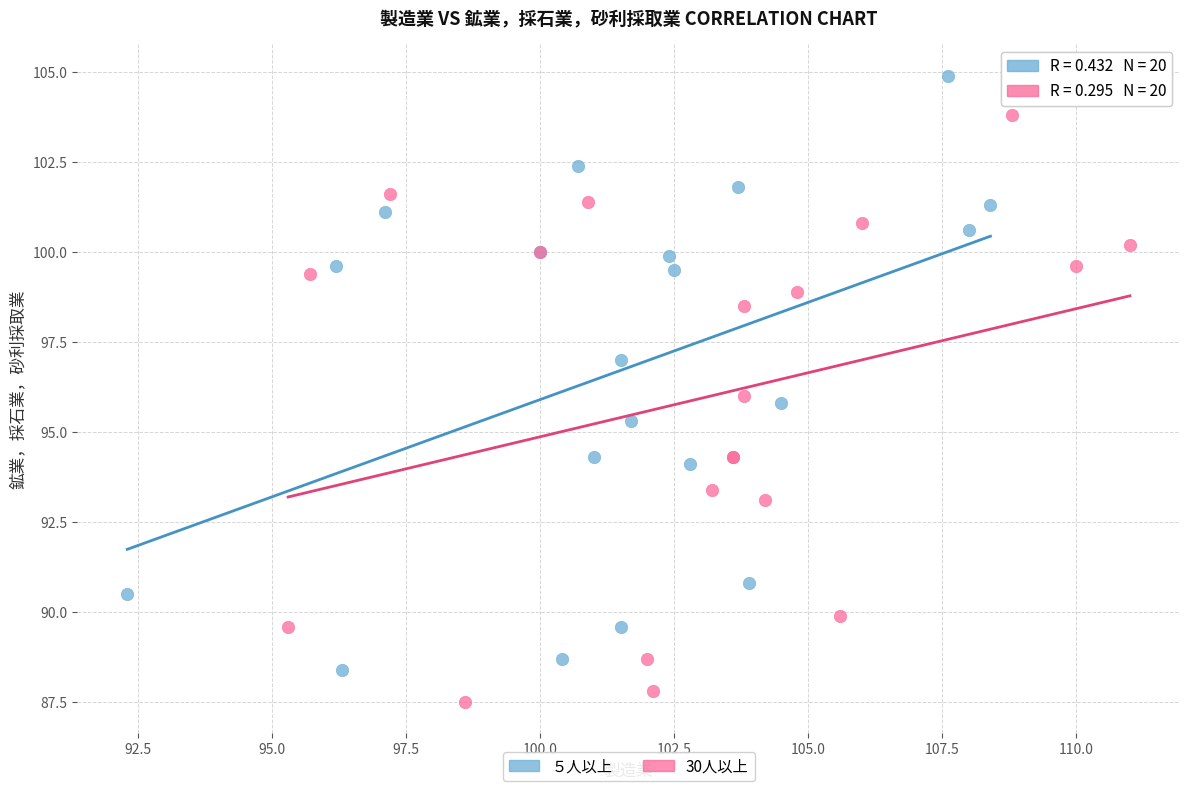

Which series contains the highest Y value?

５人以上